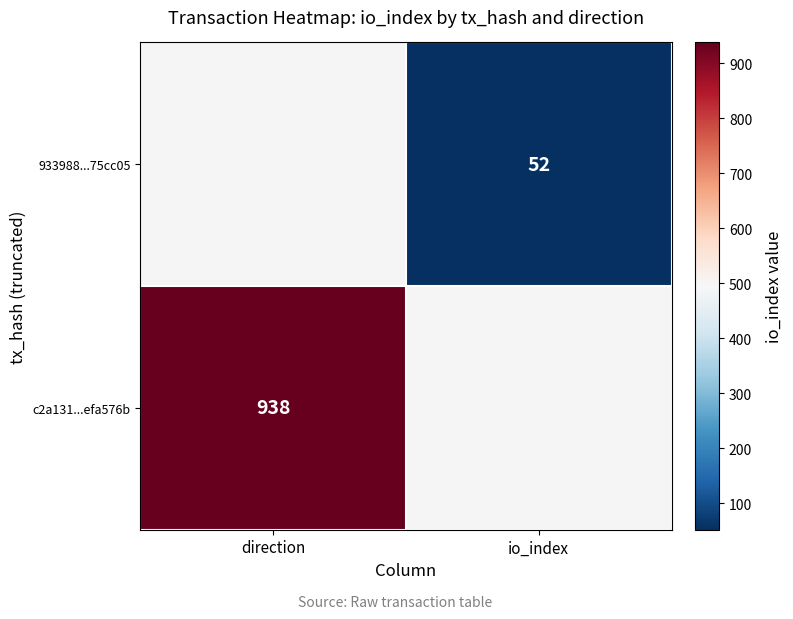

What is the maximum value shown in the chart?

938.0